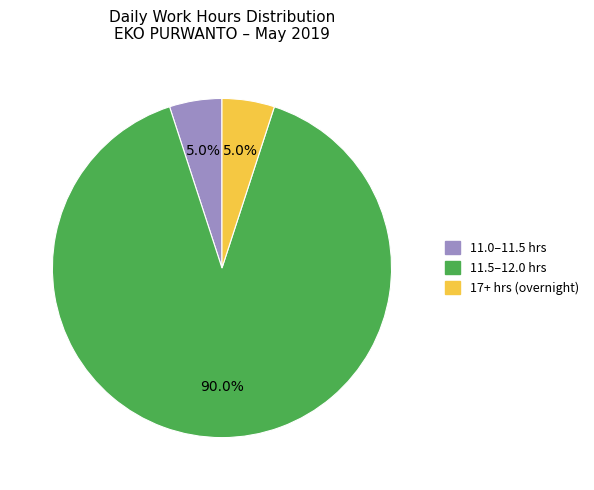

To the nearest percent, what is the average slice percentage?

33%